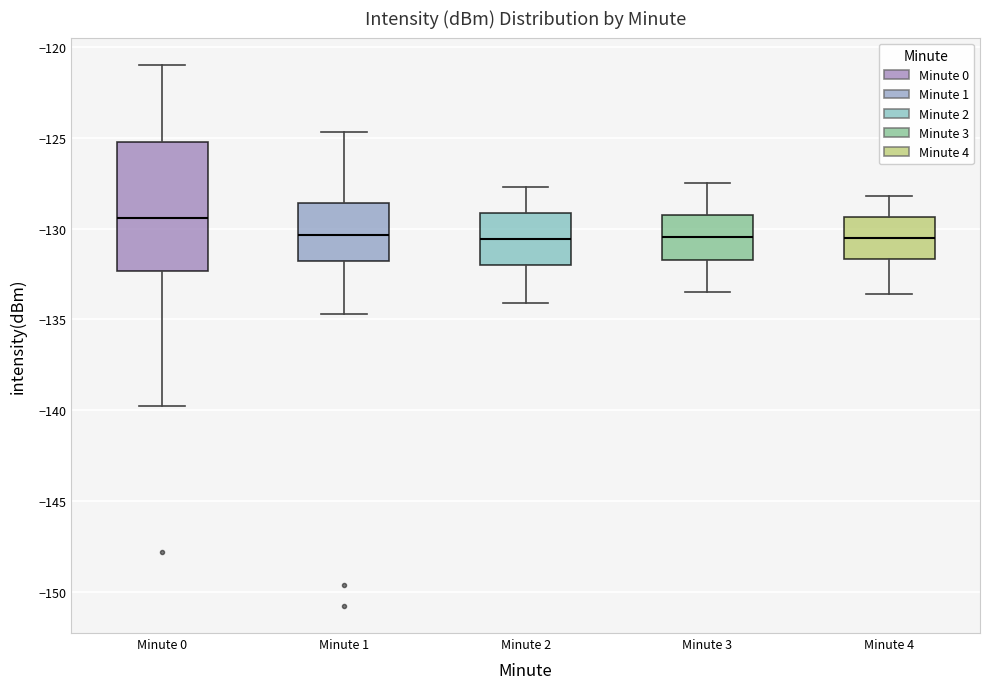

Reading left to right, read every box against the y-axis: the position of its median line, the range the box covers, and the ends of its whiskers. The values are not printed on the chart, so give them approximately, as read against the axis.

Minute 0: median -129.5, box -132.5 to -125.0, whiskers -140.0 to -121.0
Minute 1: median -130.5, box -132.0 to -128.5, whiskers -134.5 to -124.5
Minute 2: median -130.5, box -132.0 to -129.0, whiskers -134.0 to -127.5
Minute 3: median -130.5, box -131.5 to -129.0, whiskers -133.5 to -127.5
Minute 4: median -130.5, box -131.5 to -129.5, whiskers -133.5 to -128.0